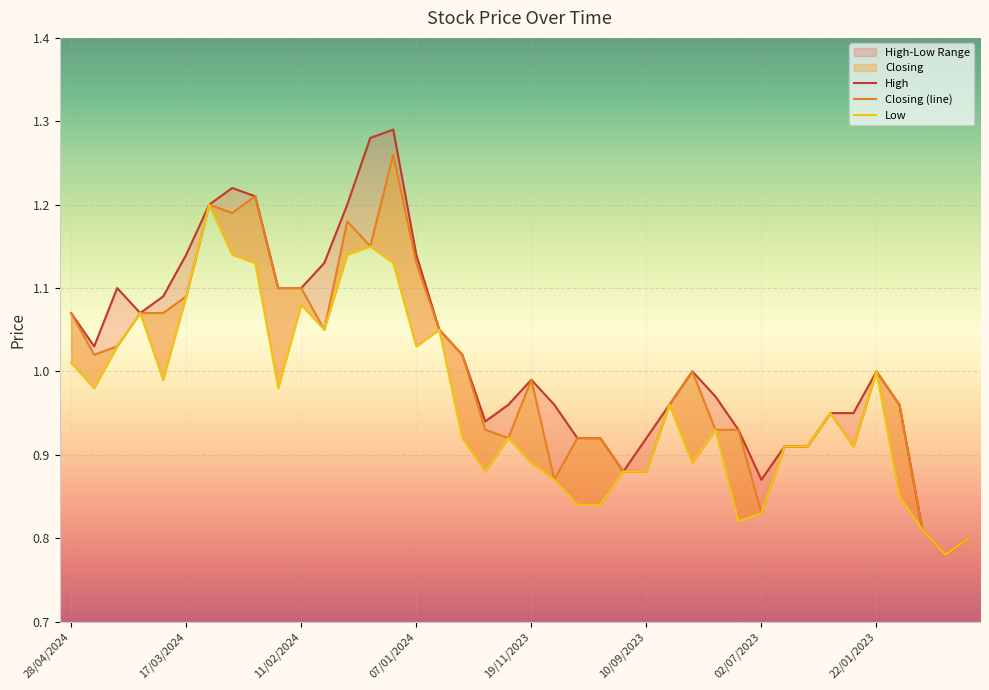

What is the difference between the Low values at 04/02/2024 and 15/01/2023?

0.2